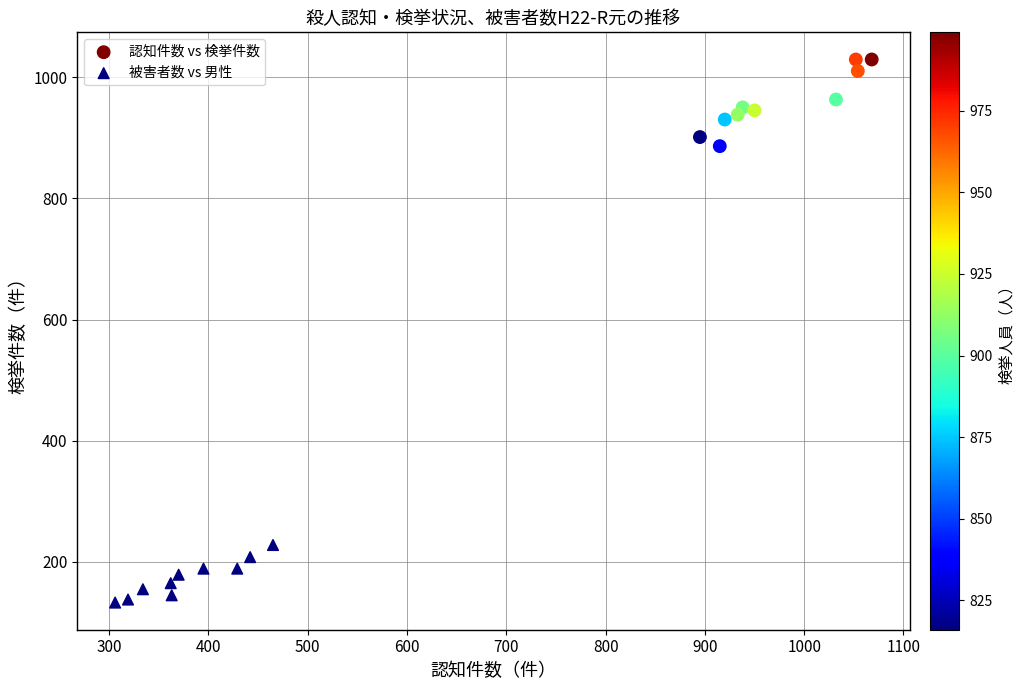

Which series has the widest spread of Y values?

認知件数 vs 検挙件数